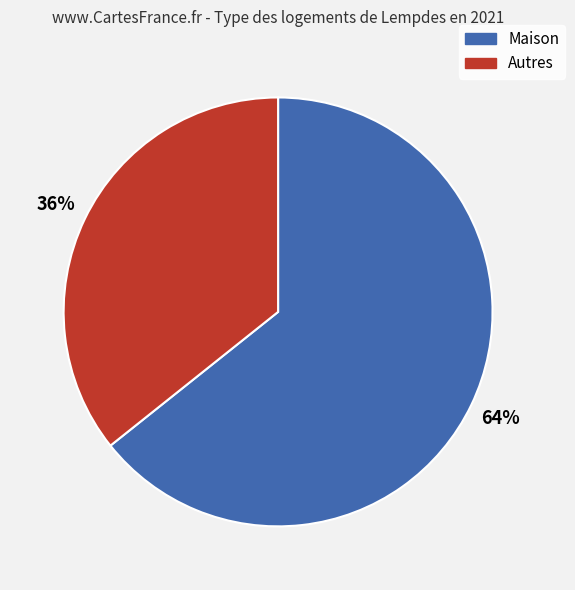

To the nearest percent, what is the average slice percentage?

50%